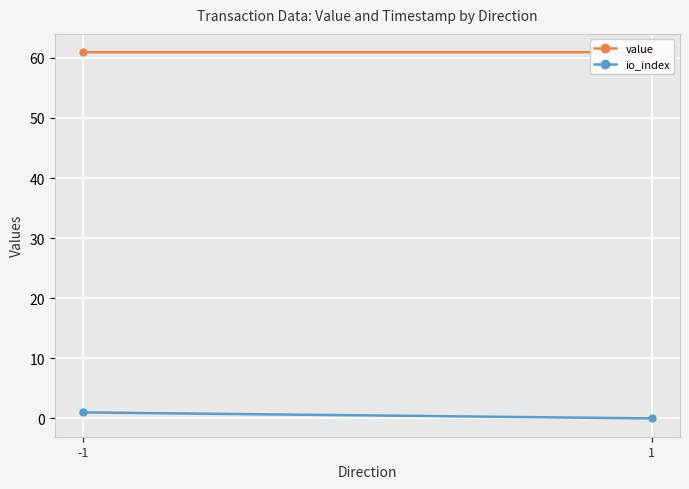

Read the value value at 1.

60.9